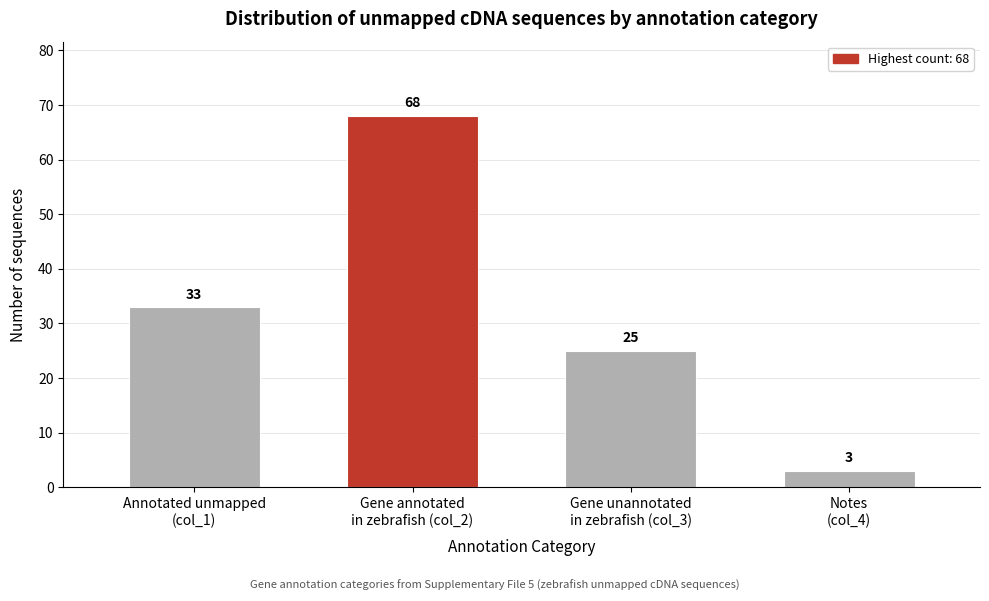

Reading left to right, transcribe all the data shown in this chart.

33	68	25	3